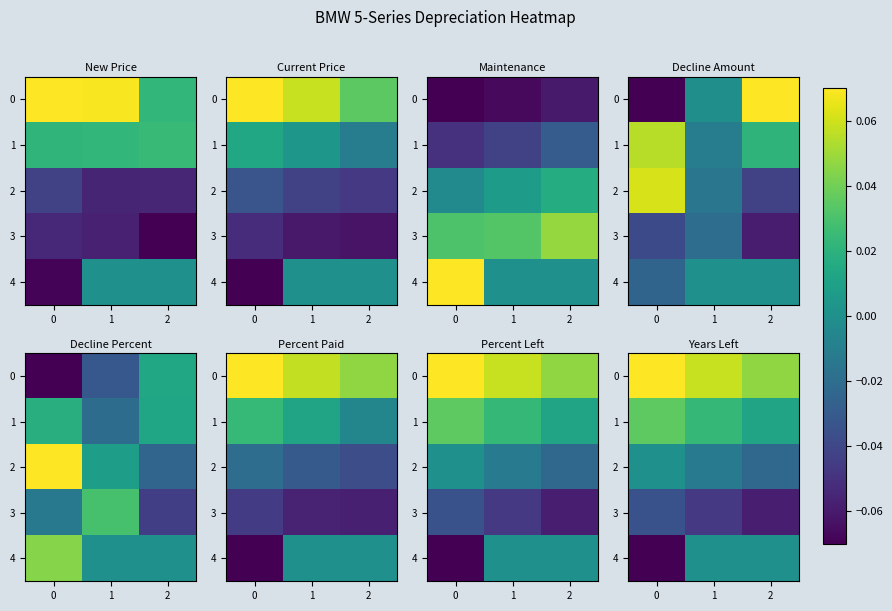

Which series has the widest spread of values?

4